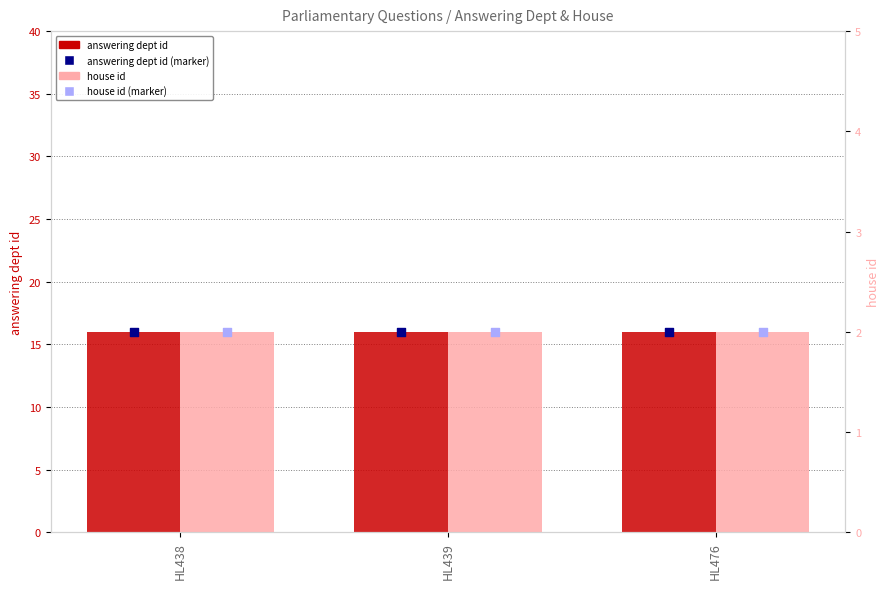

At which category is the sum across all series the highest?

HL438